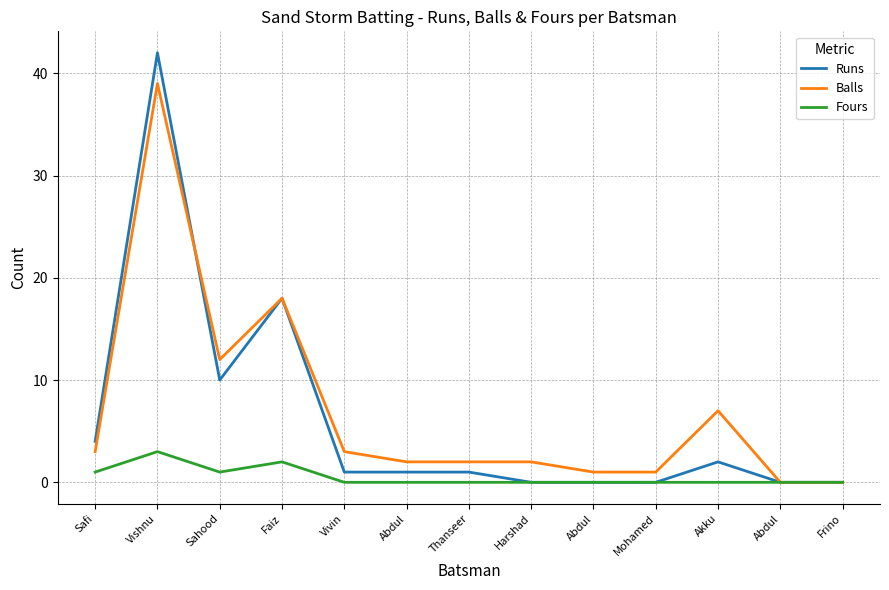

Reading left to right, extract all data points from this chart.

Runs: 4	42	10	18	1	1	1	0	0	0	2	0	0
Balls: 3	39	12	18	3	2	2	2	1	1	7	0	0
Fours: 1	3	1	2	0	0	0	0	0	0	0	0	0